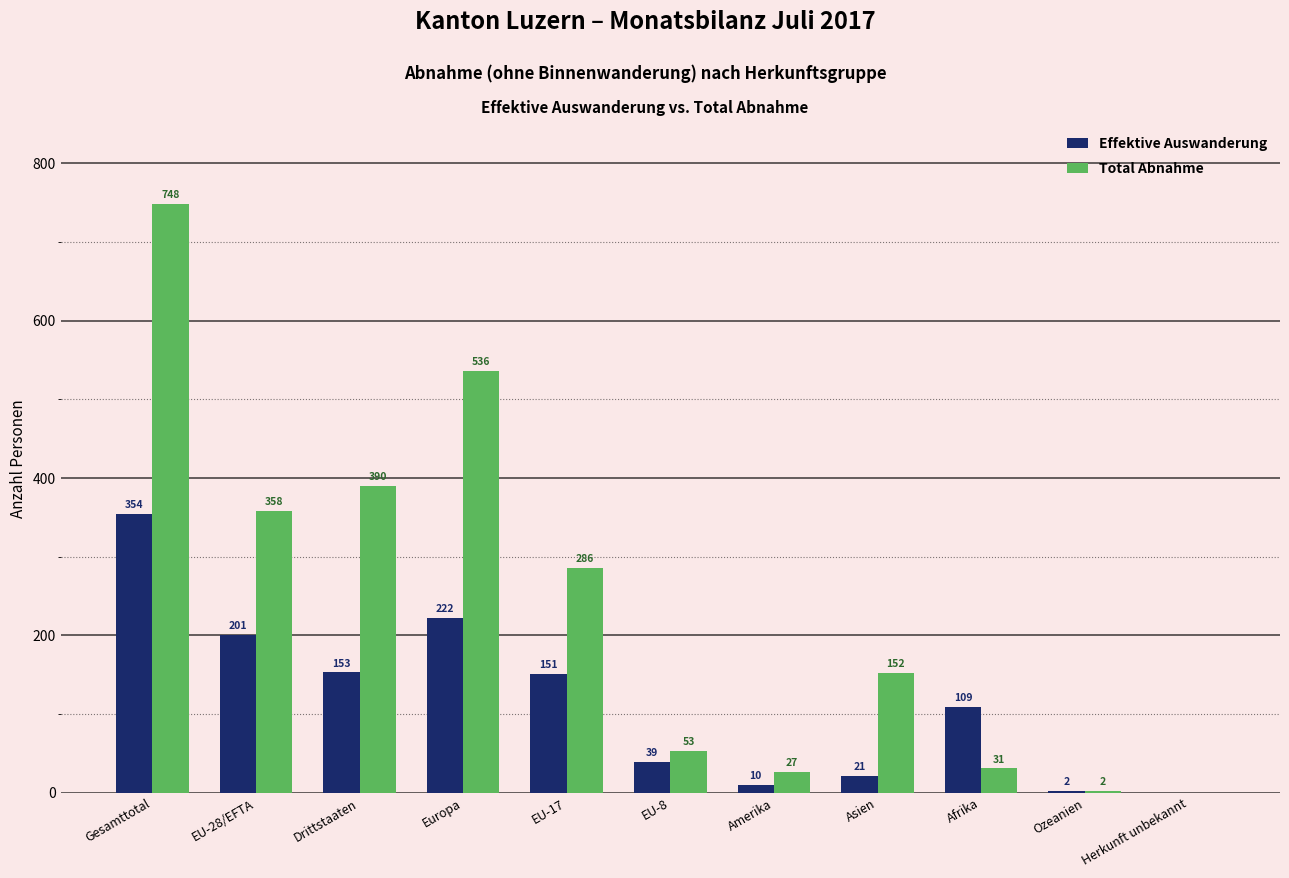

Where does the Total Abnahme series first go above 152?

Gesamttotal